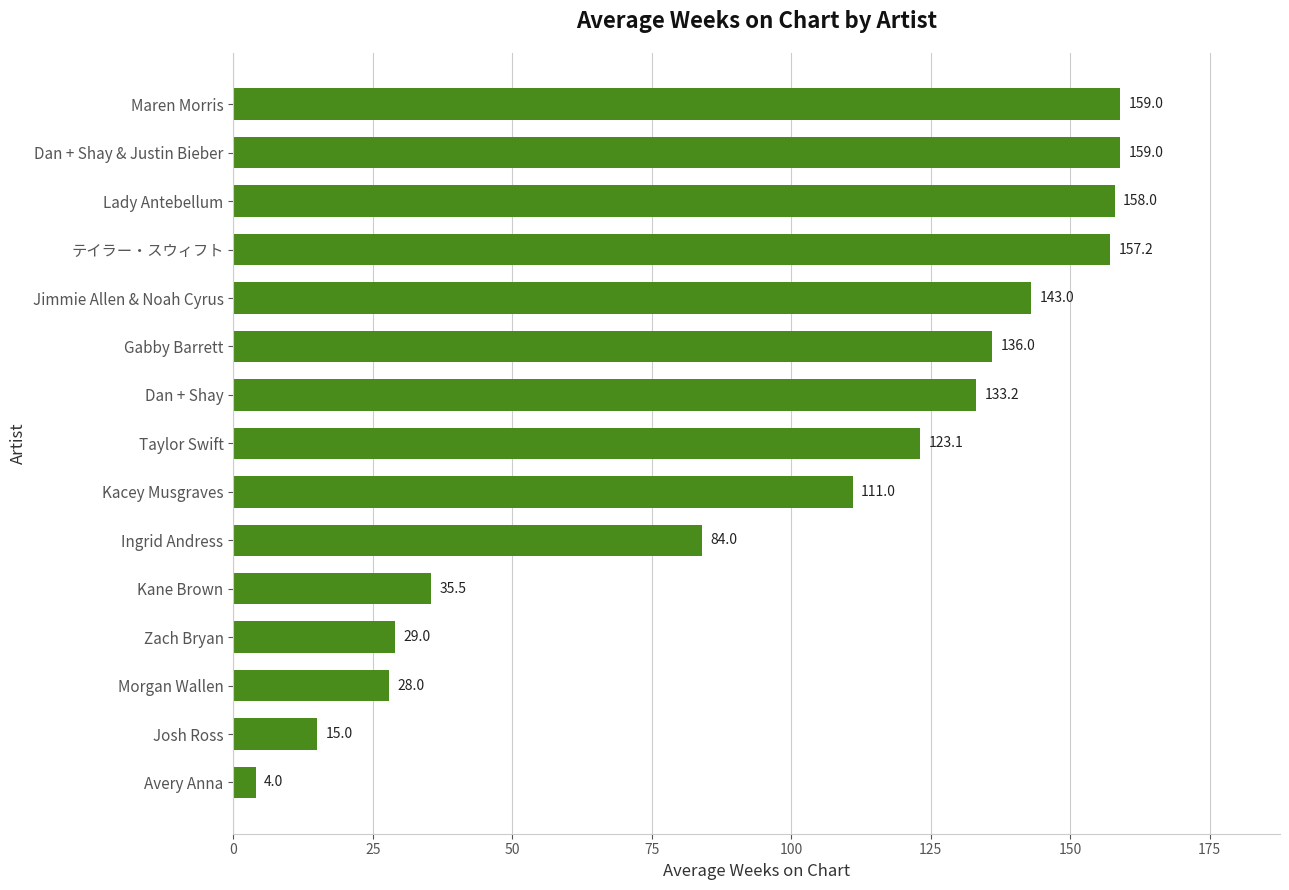

Reading bottom to top, transcribe all the data shown in this chart.

Avery Anna=4.0	Josh Ross=15.0	Morgan Wallen=28.0	Zach Bryan=29.0	Kane Brown=35.5	Ingrid Andress=84.0	Kacey Musgraves=111.0	Taylor Swift=123.1	Dan + Shay=133.2	Gabby Barrett=136.0	Jimmie Allen & Noah Cyrus=143.0	テイラー・スウィフト=157.2	Lady Antebellum=158.0	Dan + Shay & Justin Bieber=159.0	Maren Morris=159.0